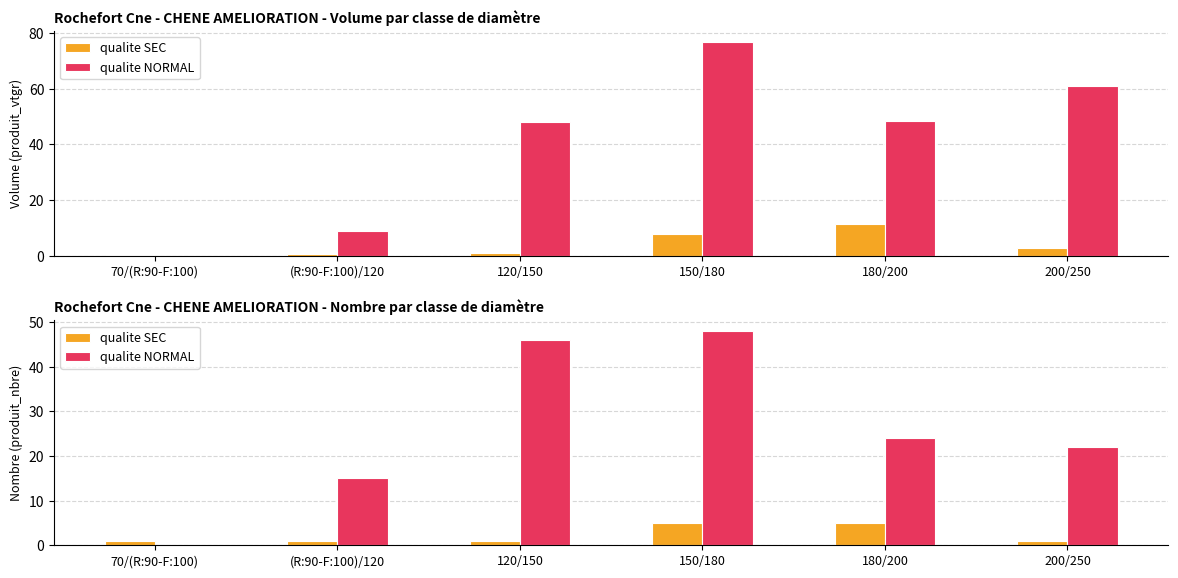

Reading right to left, extract all data points from this chart.

qualite SEC: 1	5	5	1	1	1
qualite NORMAL: 22	24	48	46	15	0